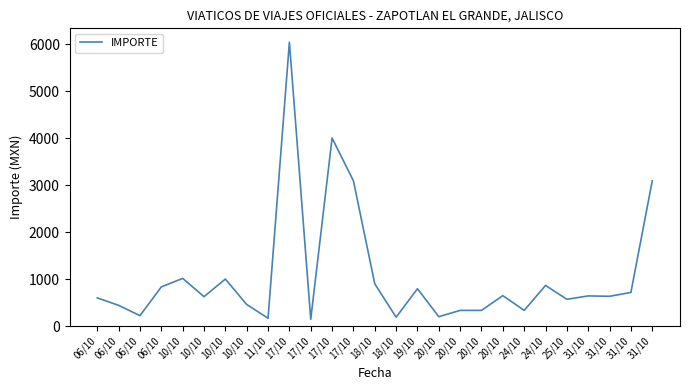

How many lines are shown in the chart?

1